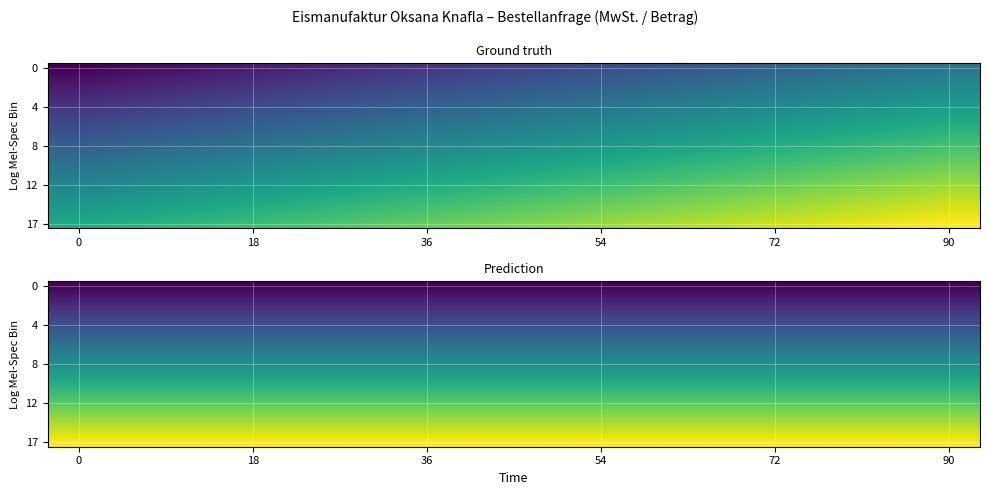

What is the difference between the highest and lowest values at 0?

0.7